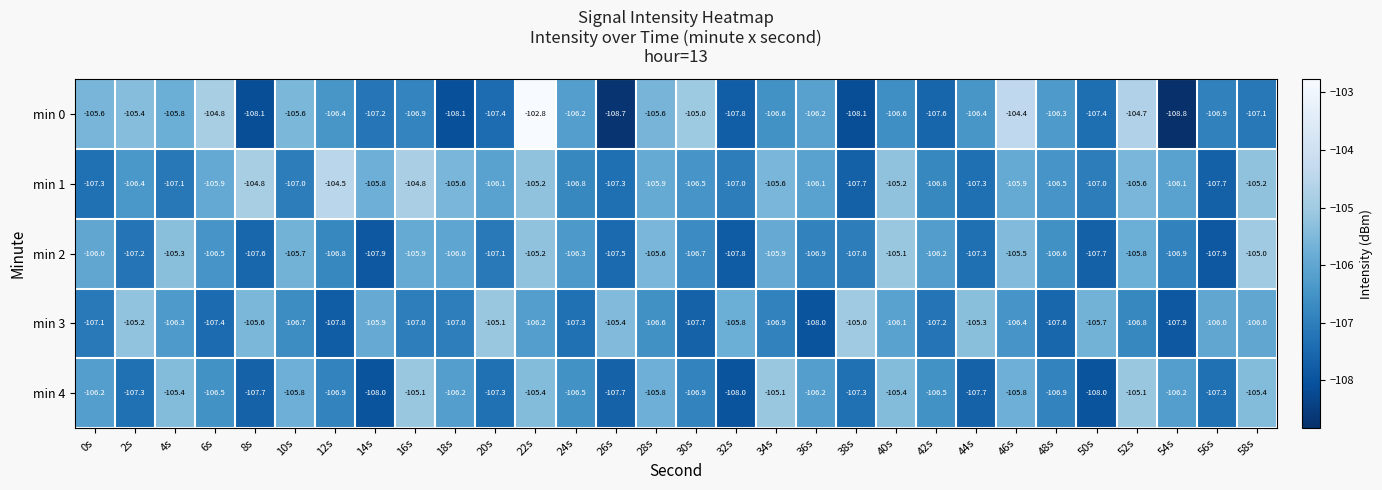

Read the min 0 value at 50s.

-107.4